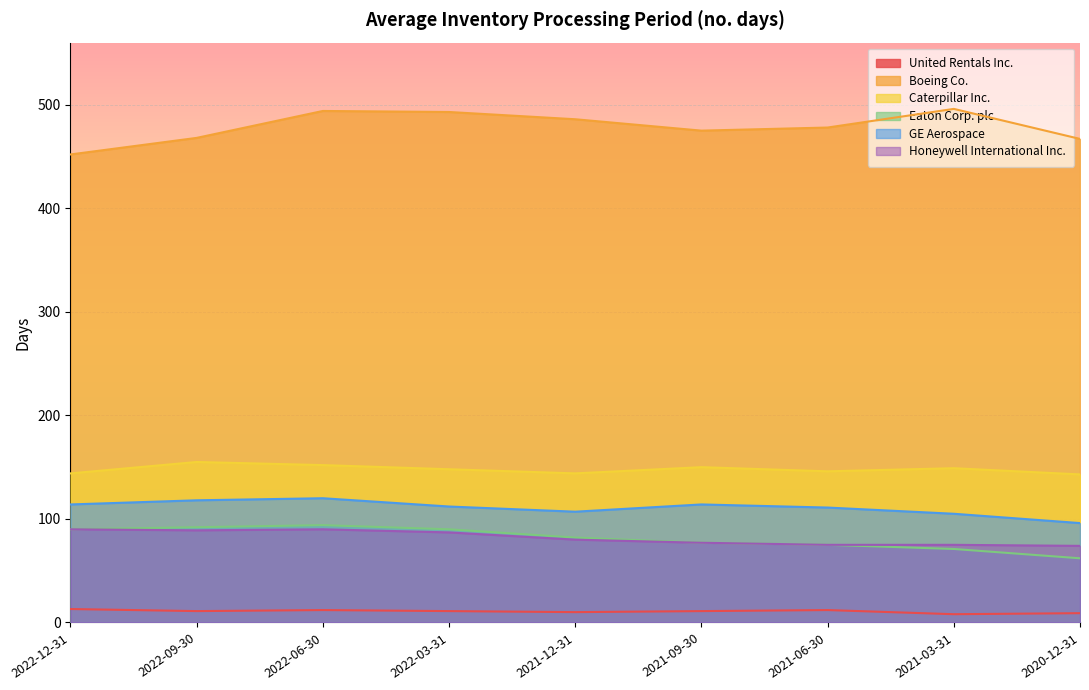

Reading right to left, list all the values displayed in this chart.

United Rentals Inc.: 2020-12-31=9	2021-03-31=8	2021-06-30=12	2021-09-30=11	2021-12-31=10	2022-03-31=11	2022-06-30=12	2022-09-30=11	2022-12-31=13
Boeing Co.: 2020-12-31=467	2021-03-31=496	2021-06-30=478	2021-09-30=475	2021-12-31=486	2022-03-31=493	2022-06-30=494	2022-09-30=468	2022-12-31=452
Caterpillar Inc.: 2020-12-31=143	2021-03-31=149	2021-06-30=146	2021-09-30=150	2021-12-31=144	2022-03-31=148	2022-06-30=152	2022-09-30=155	2022-12-31=144
Eaton Corp. plc: 2020-12-31=62	2021-03-31=71	2021-06-30=75	2021-09-30=77	2021-12-31=82	2022-03-31=90	2022-06-30=94	2022-09-30=92	2022-12-31=90
GE Aerospace: 2020-12-31=96	2021-03-31=105	2021-06-30=111	2021-09-30=114	2021-12-31=107	2022-03-31=112	2022-06-30=120	2022-09-30=118	2022-12-31=114
Honeywell International Inc.: 2020-12-31=74	2021-03-31=75	2021-06-30=75	2021-09-30=77	2021-12-31=80	2022-03-31=87	2022-06-30=90	2022-09-30=89	2022-12-31=90